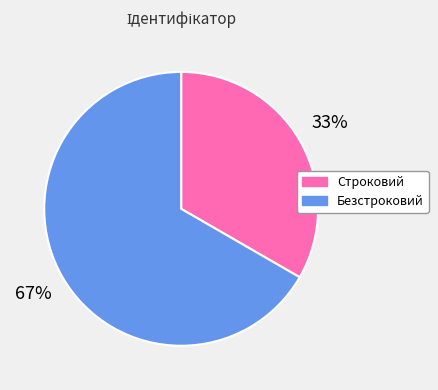

To the nearest percent, what is the average slice percentage?

50%